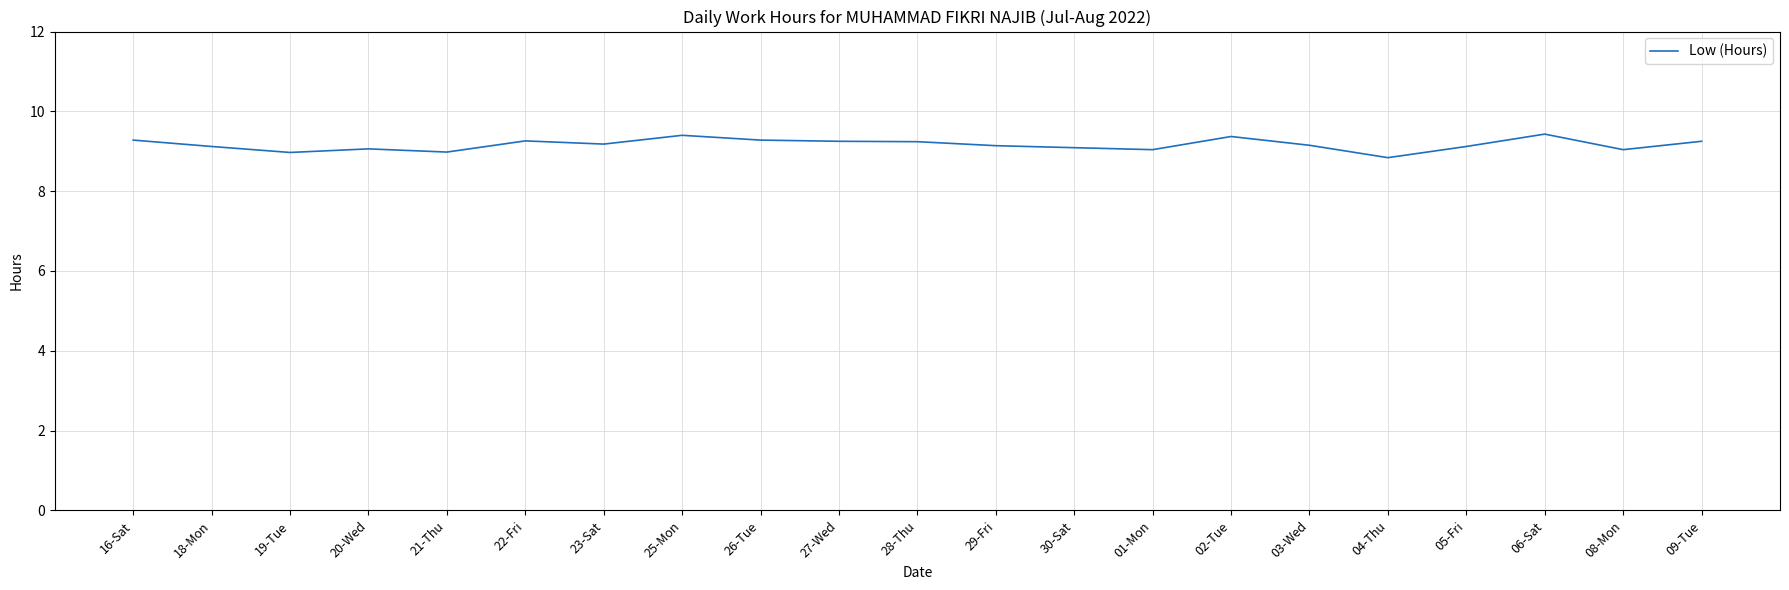

Approximately how many times larger is the value at 23-Sat compared to 20-Wed?

1.0